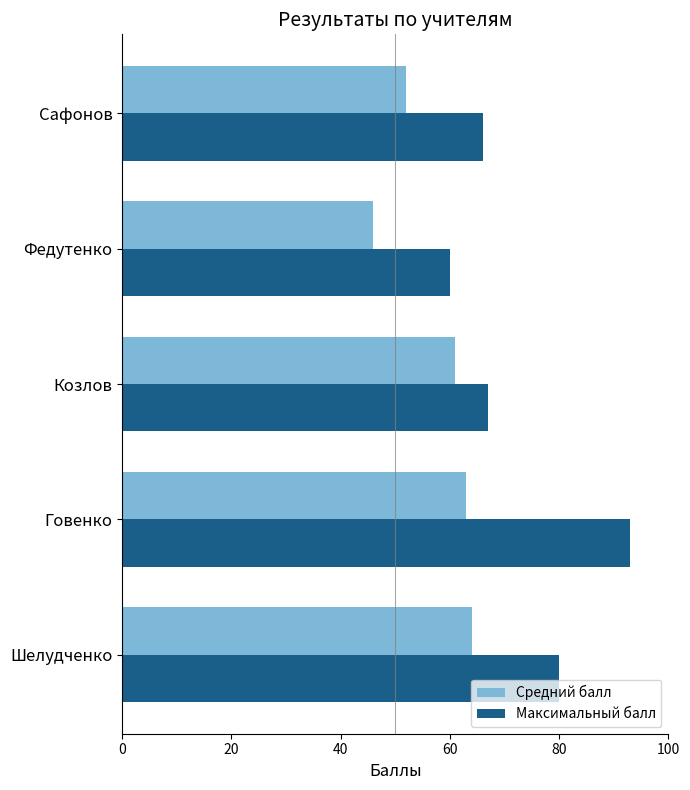

How many data points does each series have?

5